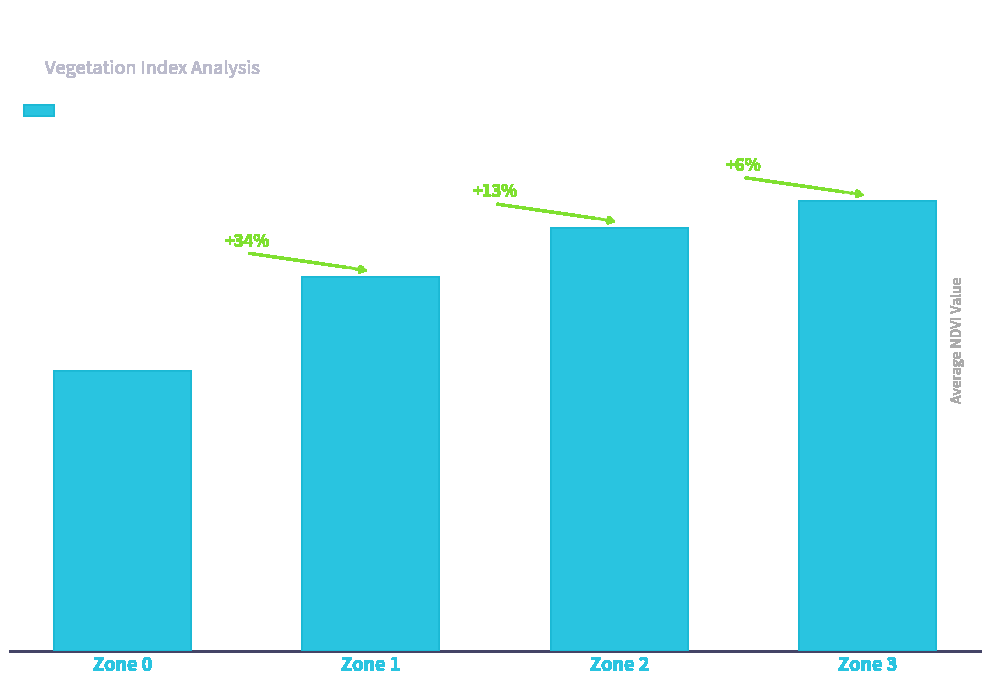

What is the sum of the values at Zone 2 and Zone 0?

0.6